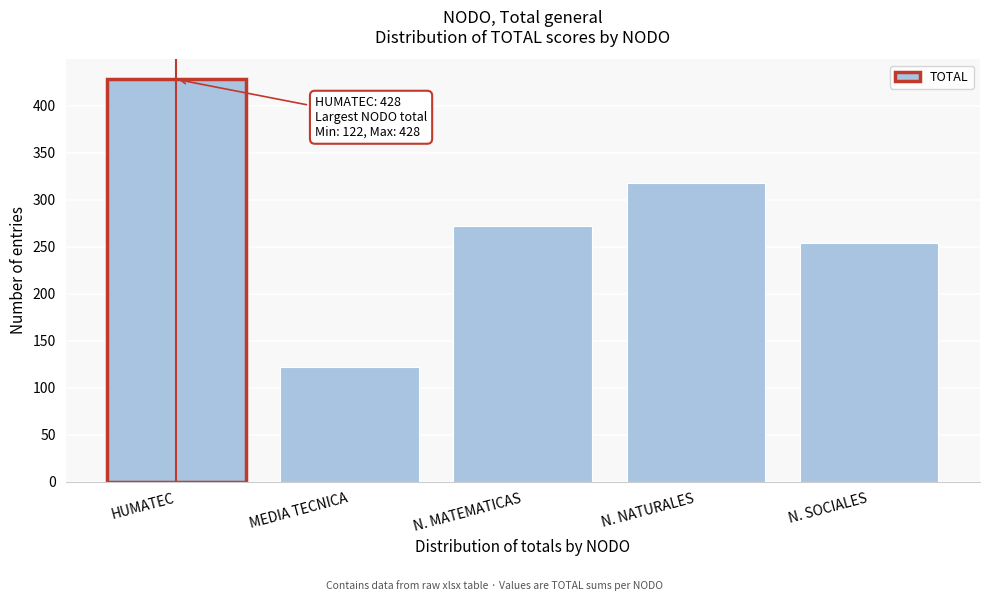

Reading left to right, what are all the values shown in this chart?

428	122	272	318	254